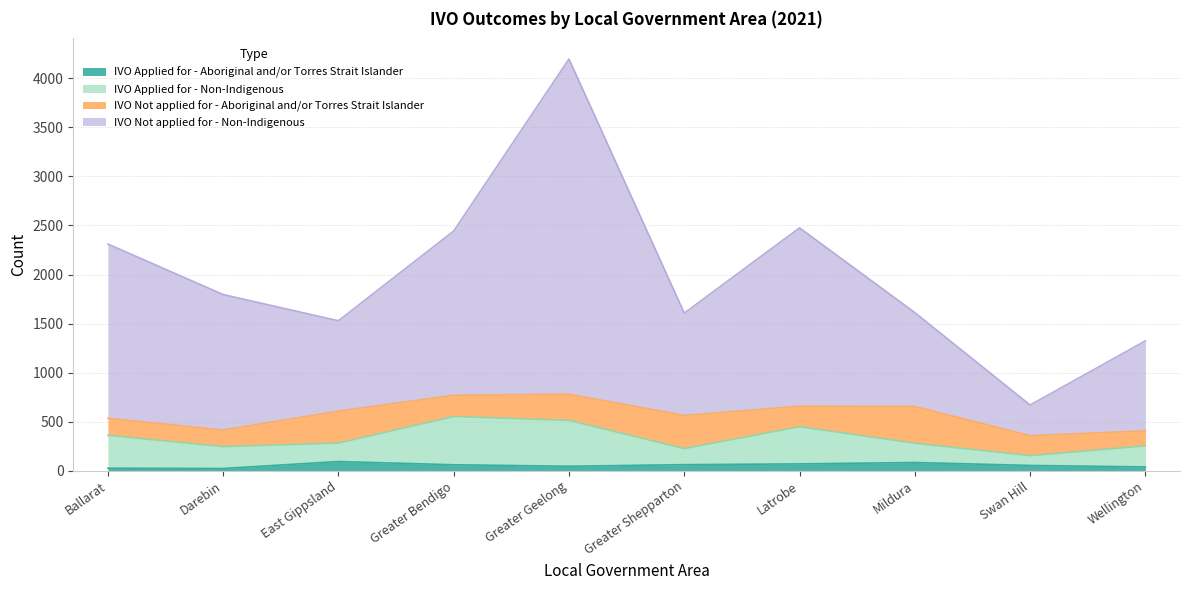

What is the label of the 10th point from the left?

Wellington